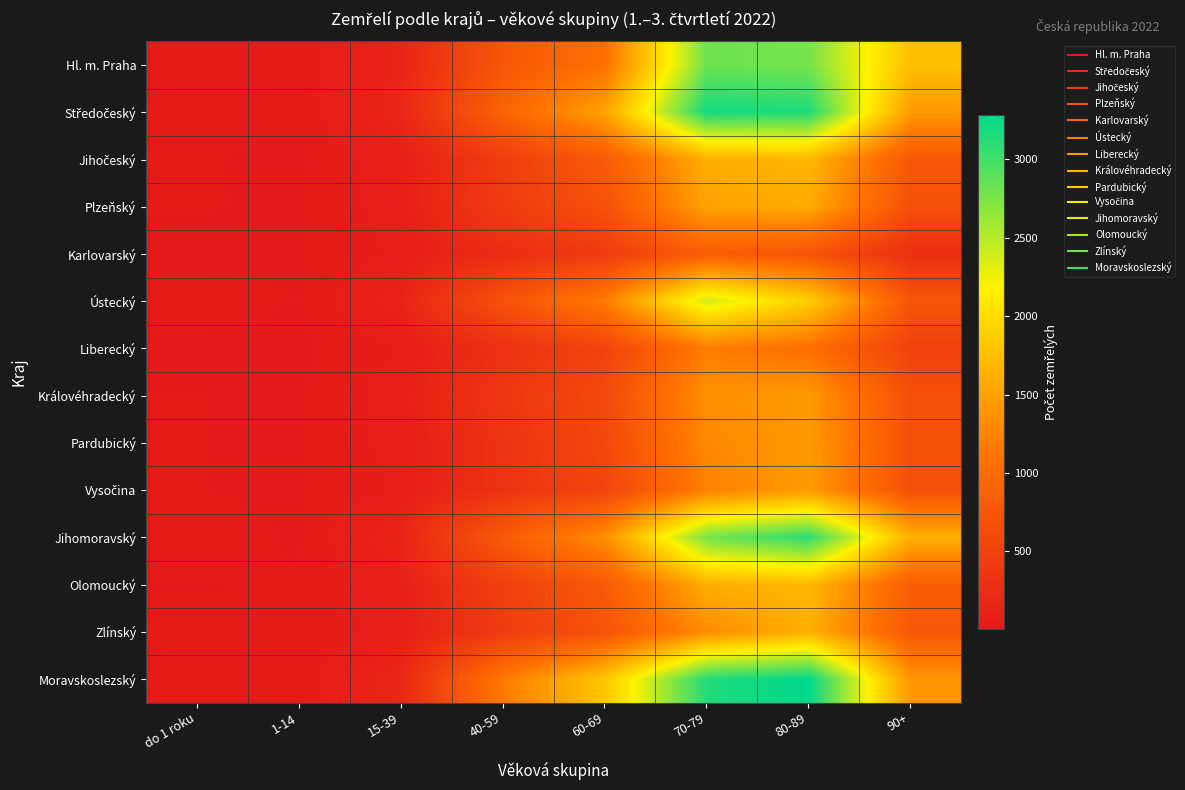

What is the spread (max minus min) of values at 1-14?

16